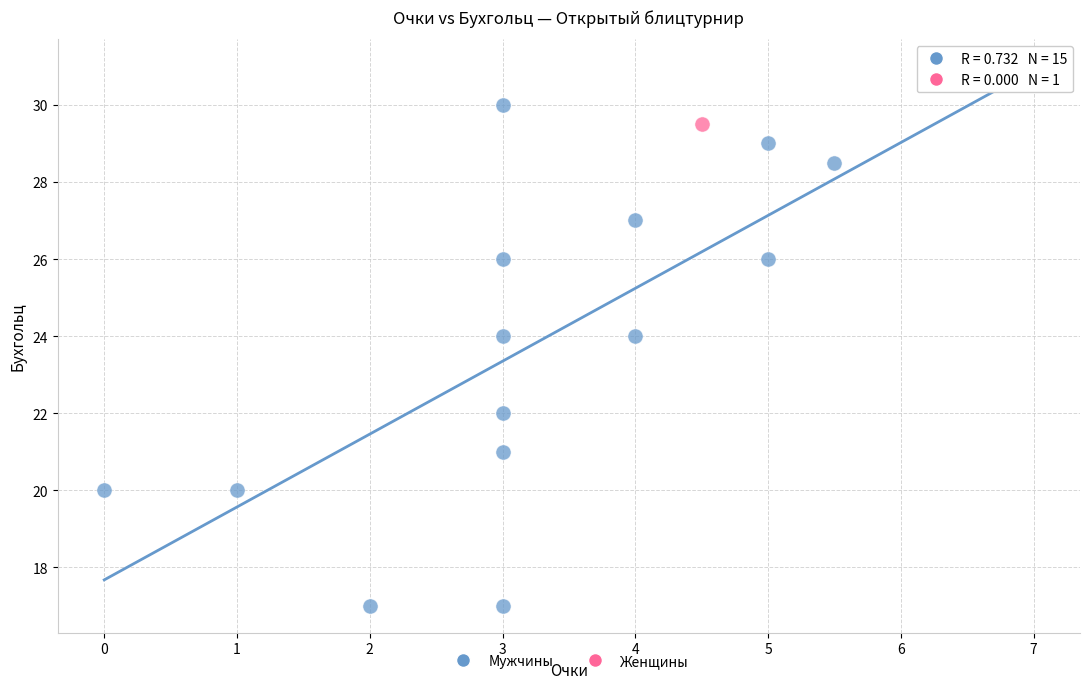

What are all the series names shown in the legend?

Мужчины, Женщины